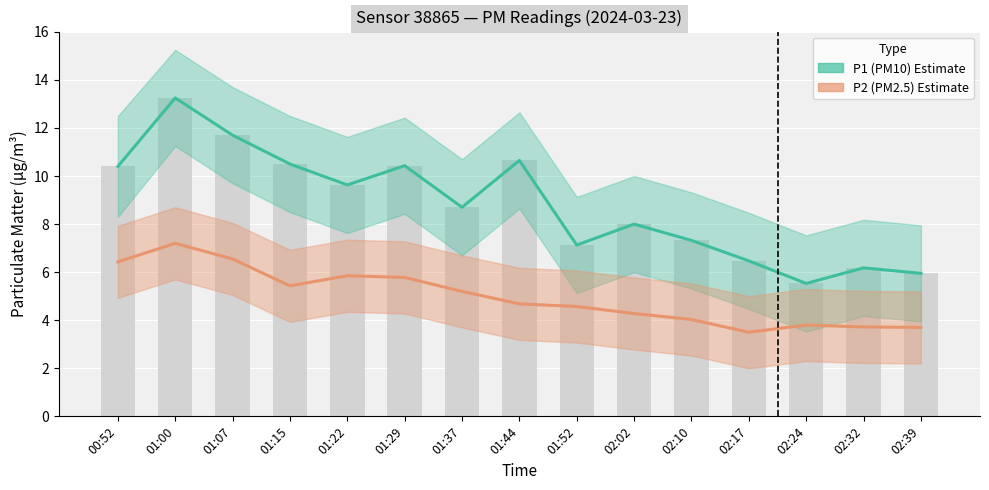

What is the value of the P2 (PM2.5) bar at the 15th from the left?

3.7